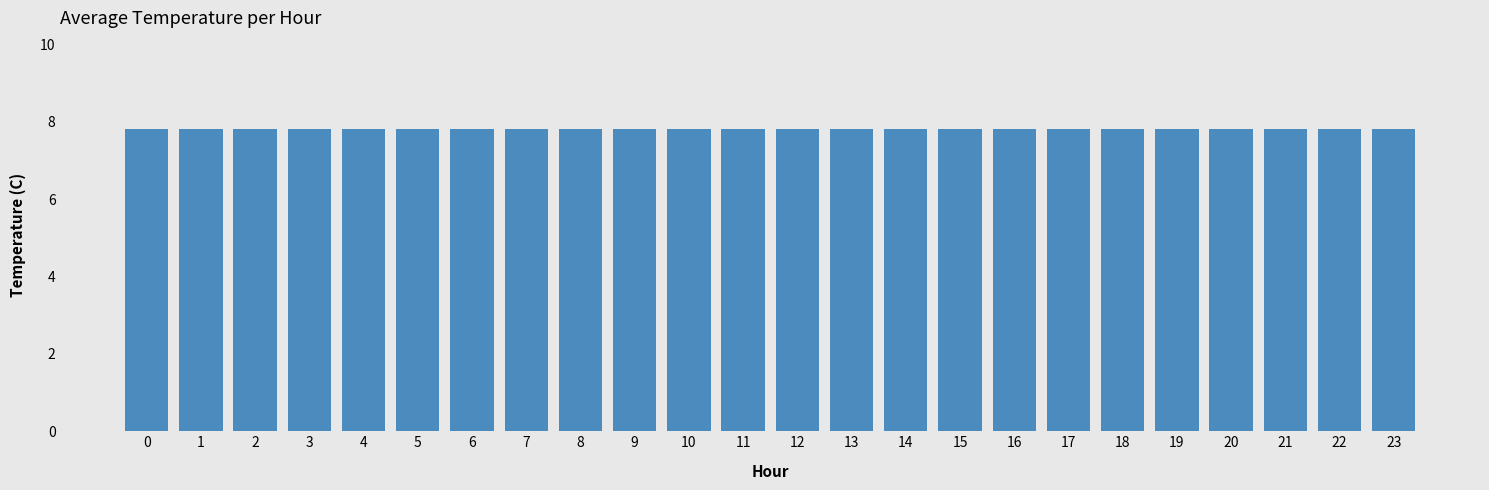

How many data points does each series have?

24